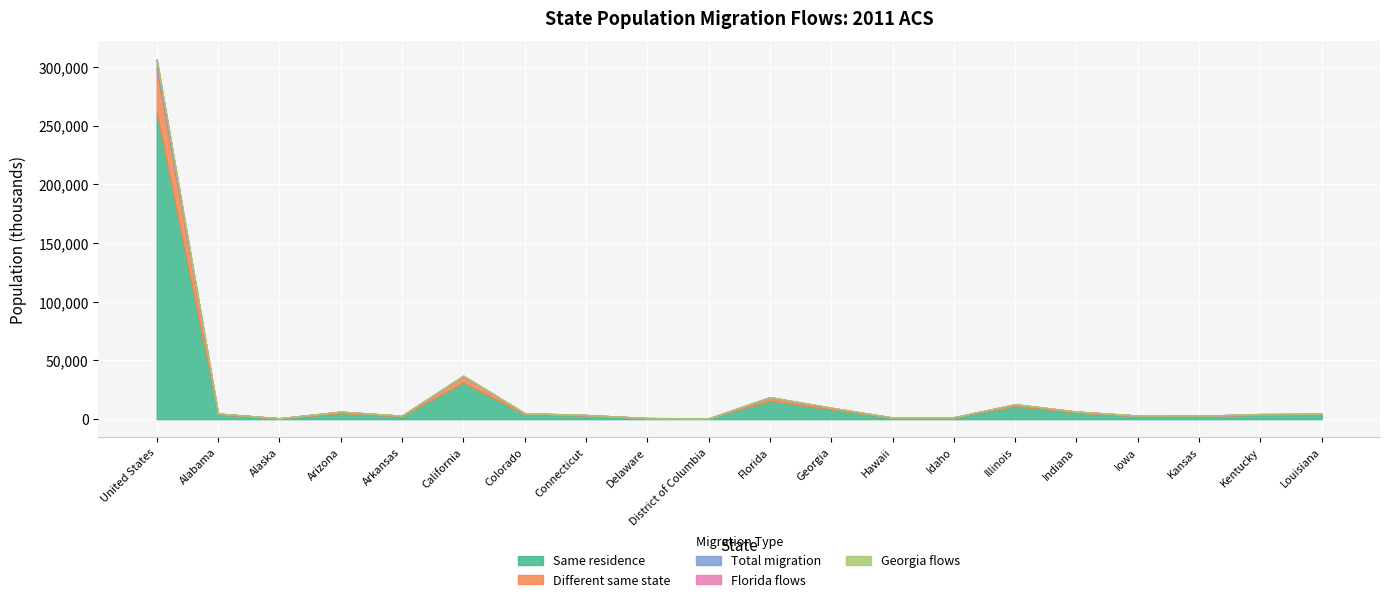

The value of Florida flows at Florida is 0. True or false?

True